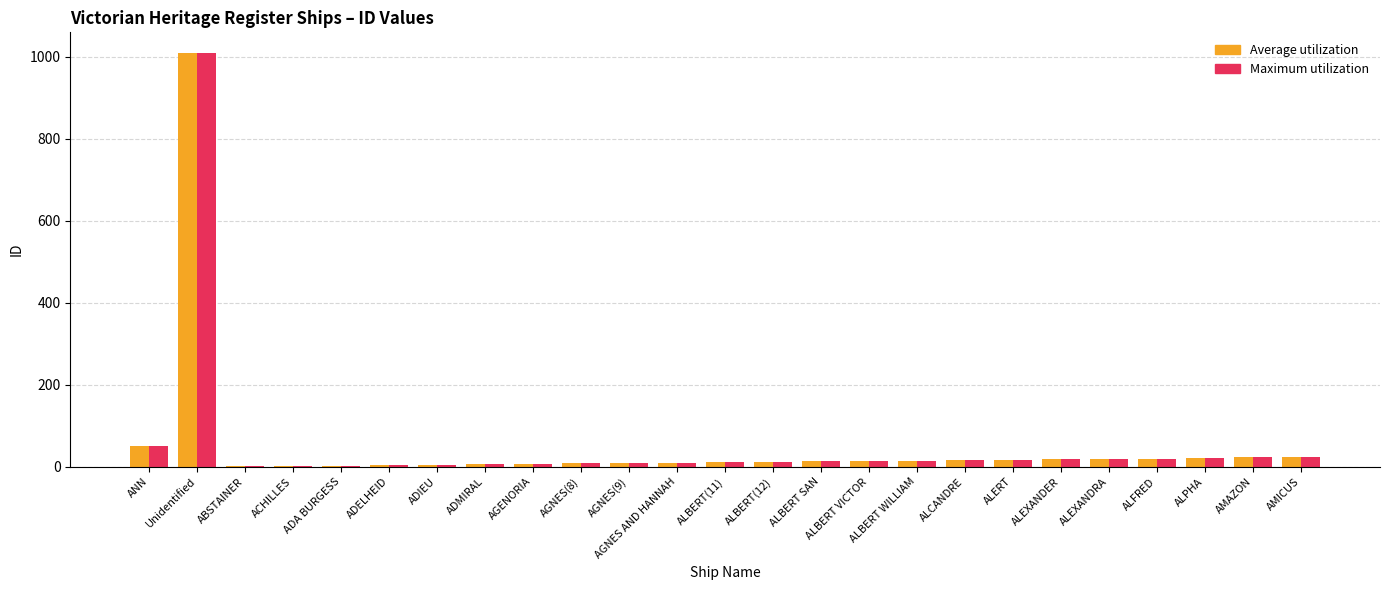

What is the difference between the Maximum utilization values at ADELHEID and ADA BURGESS?

1